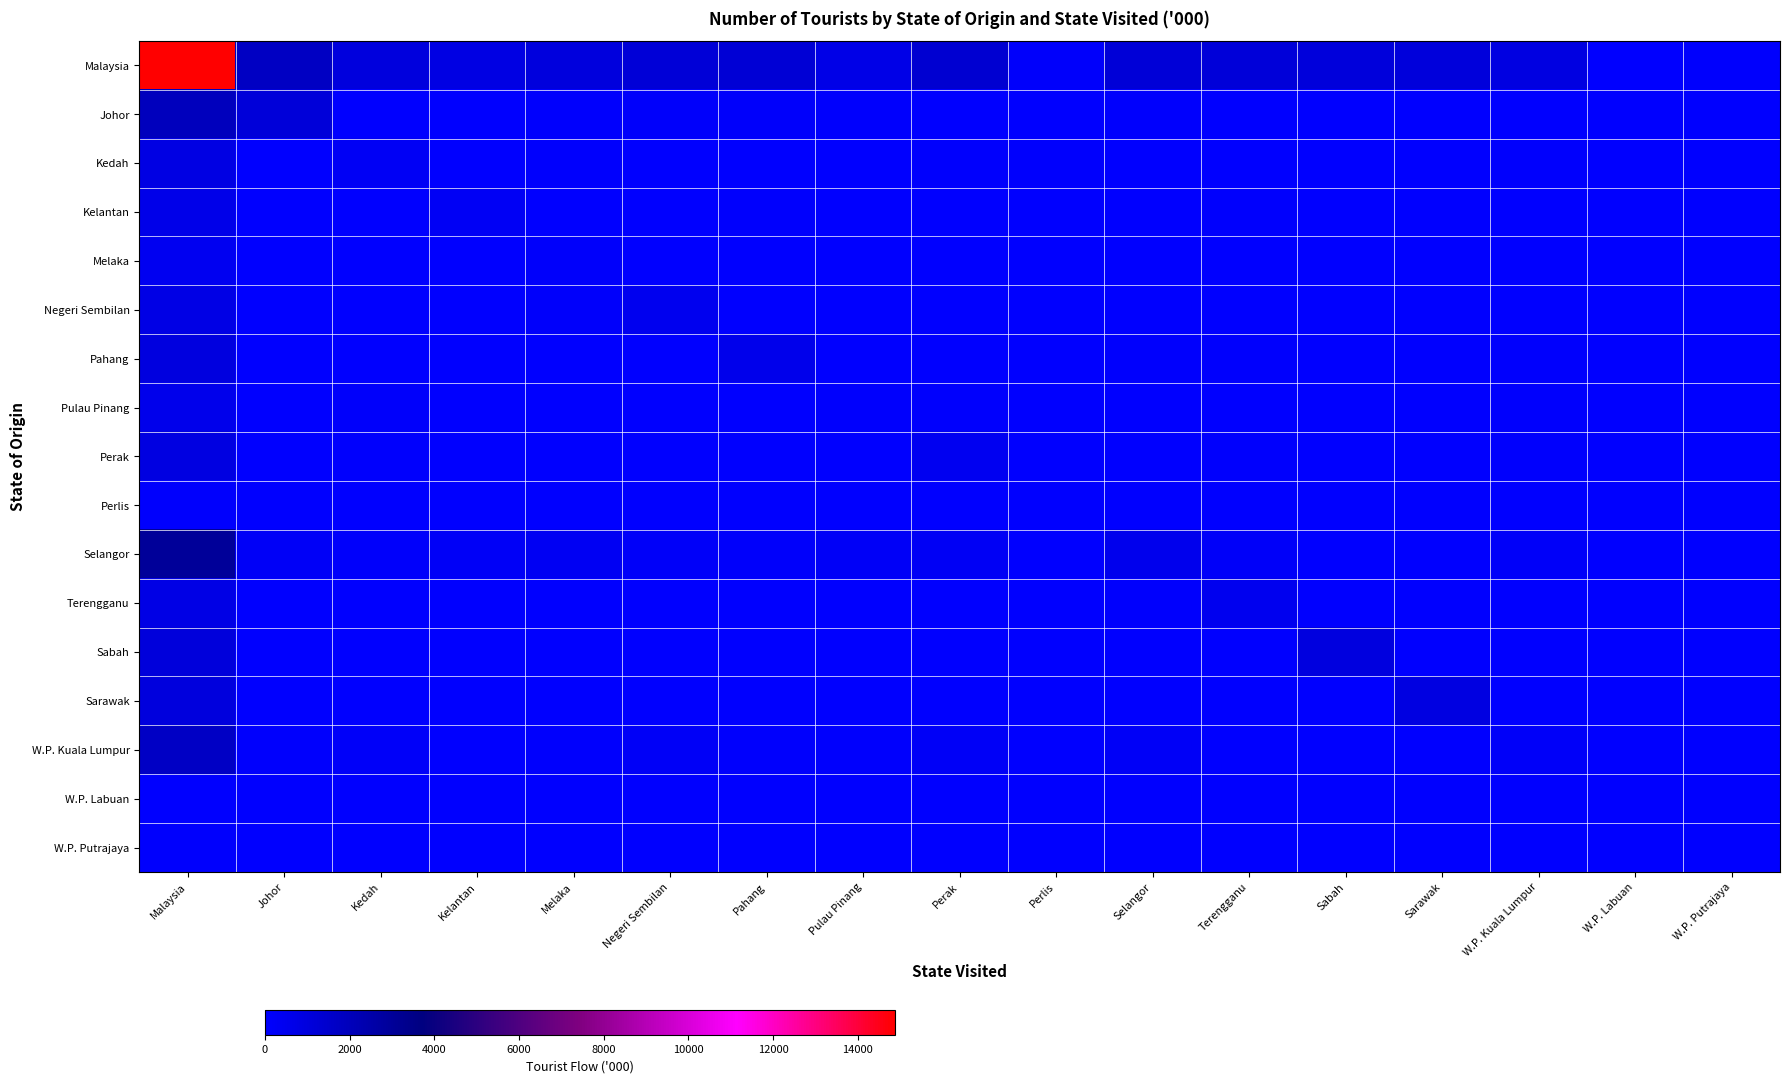

Reading left to right, extract all data points from this chart.

Malaysia: Malaysia=14882.8	Johor=1771.4	Kedah=1036.8	Kelantan=841.8	Melaka=995.2	Negeri Sembilan=1209.3	Pahang=1273.8	Pulau Pinang=712.7	Perak=1356.5	Perlis=129.2	Selangor=1207.4	Terengganu=1140.0	Sabah=1068.9	Sarawak=1086.6	W.P. Kuala Lumpur=922.4	W.P. Labuan=27.1	W.P. Putrajaya=103.7
Johor: Malaysia=1928.9	Johor=1160.8	Kedah=13.9	Kelantan=15.3	Melaka=63.4	Negeri Sembilan=170.0	Pahang=168.8	Pulau Pinang=89.9	Perak=46.6	Perlis=18.7	Selangor=70.8	Terengganu=55.4	Sabah=2.5	Sarawak=4.9	W.P. Kuala Lumpur=41.7	W.P. Labuan=0.0	W.P. Putrajaya=6.3
Kedah: Malaysia=838.7	Johor=5.6	Kedah=323.3	Kelantan=36.1	Melaka=60.2	Negeri Sembilan=24.4	Pahang=33.0	Pulau Pinang=42.0	Perak=102.4	Perlis=62.4	Selangor=40.5	Terengganu=11.6	Sabah=4.5	Sarawak=6.7	W.P. Kuala Lumpur=71.9	W.P. Labuan=0.0	W.P. Putrajaya=14.2
Kelantan: Malaysia=653.8	Johor=27.7	Kedah=14.7	Kelantan=296.3	Melaka=22.7	Negeri Sembilan=12.8	Pahang=64.1	Pulau Pinang=11.8	Perak=30.1	Perlis=2.9	Selangor=31.0	Terengganu=105.8	Sabah=5.3	Sarawak=2.9	W.P. Kuala Lumpur=21.4	W.P. Labuan=0.0	W.P. Putrajaya=4.2
Melaka: Malaysia=412.8	Johor=29.8	Kedah=48.8	Kelantan=18.8	Melaka=141.1	Negeri Sembilan=26.8	Pahang=34.2	Pulau Pinang=9.7	Perak=7.8	Perlis=5.4	Selangor=22.4	Terengganu=28.0	Sabah=0.0	Sarawak=0.0	W.P. Kuala Lumpur=35.6	W.P. Labuan=0.0	W.P. Putrajaya=4.3
Negeri Sembilan: Malaysia=763.1	Johor=52.3	Kedah=11.2	Kelantan=8.3	Melaka=126.3	Negeri Sembilan=469.7	Pahang=8.1	Pulau Pinang=12.7	Perak=12.3	Perlis=4.4	Selangor=8.4	Terengganu=5.3	Sabah=0.0	Sarawak=12.1	W.P. Kuala Lumpur=28.2	W.P. Labuan=0.0	W.P. Putrajaya=3.6
Pahang: Malaysia=985.7	Johor=18.0	Kedah=5.2	Kelantan=53.9	Melaka=11.2	Negeri Sembilan=10.8	Pahang=600.3	Pulau Pinang=14.6	Perak=19.7	Perlis=6.0	Selangor=72.6	Terengganu=80.9	Sabah=0.0	Sarawak=10.2	W.P. Kuala Lumpur=77.5	W.P. Labuan=0.0	W.P. Putrajaya=4.8
Pulau Pinang: Malaysia=637.7	Johor=21.3	Kedah=163.1	Kelantan=26.9	Melaka=11.4	Negeri Sembilan=9.0	Pahang=33.4	Pulau Pinang=76.5	Perak=103.3	Perlis=13.9	Selangor=35.1	Terengganu=28.4	Sabah=8.1	Sarawak=7.0	W.P. Kuala Lumpur=96.3	W.P. Labuan=0.0	W.P. Putrajaya=4.3
Perak: Malaysia=917.2	Johor=51.1	Kedah=85.3	Kelantan=56.8	Melaka=26.4	Negeri Sembilan=2.7	Pahang=15.4	Pulau Pinang=52.9	Perak=443.9	Perlis=2.0	Selangor=16.7	Terengganu=60.4	Sabah=8.7	Sarawak=13.0	W.P. Kuala Lumpur=66.9	W.P. Labuan=3.6	W.P. Putrajaya=11.4
Perlis: Malaysia=69.3	Johor=7.1	Kedah=11.1	Kelantan=1.5	Melaka=1.2	Negeri Sembilan=2.4	Pahang=2.9	Pulau Pinang=12.0	Perak=13.1	Perlis=2.0	Selangor=8.7	Terengganu=3.3	Sabah=0.0	Sarawak=0.0	W.P. Kuala Lumpur=3.1	W.P. Labuan=0.0	W.P. Putrajaya=1.0
Selangor: Malaysia=2974.4	Johor=263.6	Kedah=122.4	Kelantan=254.6	Melaka=401.2	Negeri Sembilan=193.5	Pahang=160.3	Pulau Pinang=234.7	Perak=298.9	Perlis=1.9	Selangor=524.4	Terengganu=223.9	Sabah=41.3	Sarawak=50.1	W.P. Kuala Lumpur=191.6	W.P. Labuan=0.0	W.P. Putrajaya=11.5
Terengganu: Malaysia=801.4	Johor=14.3	Kedah=22.9	Kelantan=33.7	Melaka=1.6	Negeri Sembilan=20.5	Pahang=41.6	Pulau Pinang=12.4	Perak=23.5	Perlis=2.6	Selangor=65.7	Terengganu=494.3	Sabah=8.0	Sarawak=9.3	W.P. Kuala Lumpur=38.3	W.P. Labuan=0.0	W.P. Putrajaya=12.9
Sabah: Malaysia=1059.8	Johor=4.1	Kedah=17.2	Kelantan=0.0	Melaka=0.0	Negeri Sembilan=0.0	Pahang=0.0	Pulau Pinang=9.6	Perak=0.0	Perlis=0.0	Selangor=11.3	Terengganu=0.0	Sabah=946.6	Sarawak=28.1	W.P. Kuala Lumpur=27.2	W.P. Labuan=9.4	W.P. Putrajaya=6.4
Sarawak: Malaysia=1028.9	Johor=4.6	Kedah=5.8	Kelantan=0.0	Melaka=7.8	Negeri Sembilan=3.7	Pahang=0.0	Pulau Pinang=35.0	Perak=0.0	Perlis=0.0	Selangor=19.2	Terengganu=0.0	Sabah=27.0	Sarawak=884.9	W.P. Kuala Lumpur=26.5	W.P. Labuan=9.7	W.P. Putrajaya=4.7
W.P. Kuala Lumpur: Malaysia=1730.9	Johor=108.2	Kedah=185.7	Kelantan=30.4	Melaka=115.4	Negeri Sembilan=255.8	Pahang=100.3	Pulau Pinang=94.3	Perak=247.2	Perlis=3.1	Selangor=279.7	Terengganu=28.4	Sabah=13.8	Sarawak=57.1	W.P. Kuala Lumpur=193.8	W.P. Labuan=4.5	W.P. Putrajaya=13.0
W.P. Labuan: Malaysia=4.3	Johor=0.0	Kedah=1.8	Kelantan=0.0	Melaka=0.0	Negeri Sembilan=0.0	Pahang=0.0	Pulau Pinang=0.0	Perak=0.0	Perlis=0.0	Selangor=0.0	Terengganu=0.0	Sabah=2.5	Sarawak=0.0	W.P. Kuala Lumpur=0.0	W.P. Labuan=0.0	W.P. Putrajaya=0.0
W.P. Putrajaya: Malaysia=75.9	Johor=2.9	Kedah=4.3	Kelantan=9.2	Melaka=5.5	Negeri Sembilan=7.2	Pahang=11.2	Pulau Pinang=4.6	Perak=7.6	Perlis=3.9	Selangor=0.8	Terengganu=14.3	Sabah=0.7	Sarawak=0.4	W.P. Kuala Lumpur=2.3	W.P. Labuan=0.0	W.P. Putrajaya=1.0